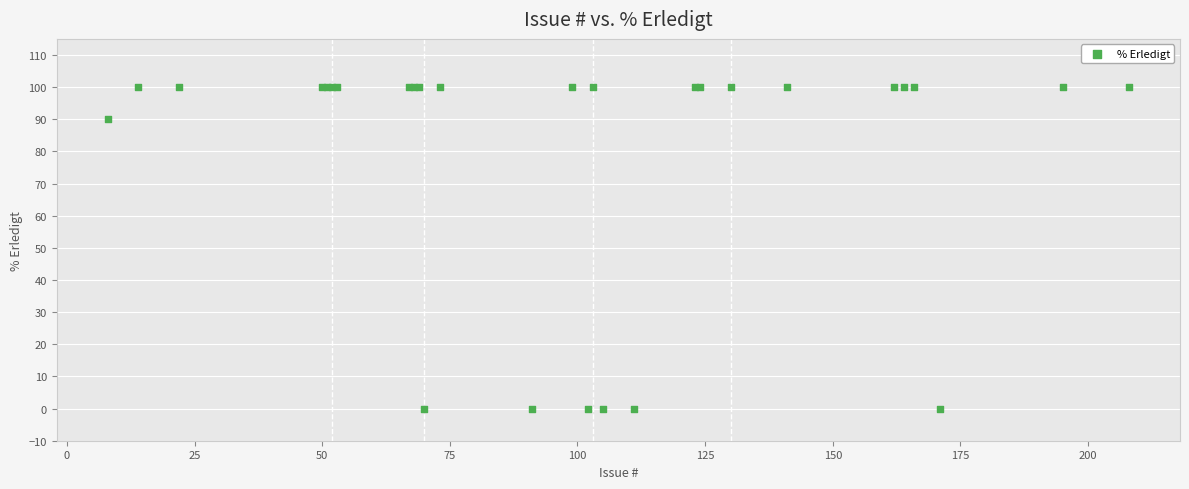

What Y value in the scatter plot is closest to 50?

90